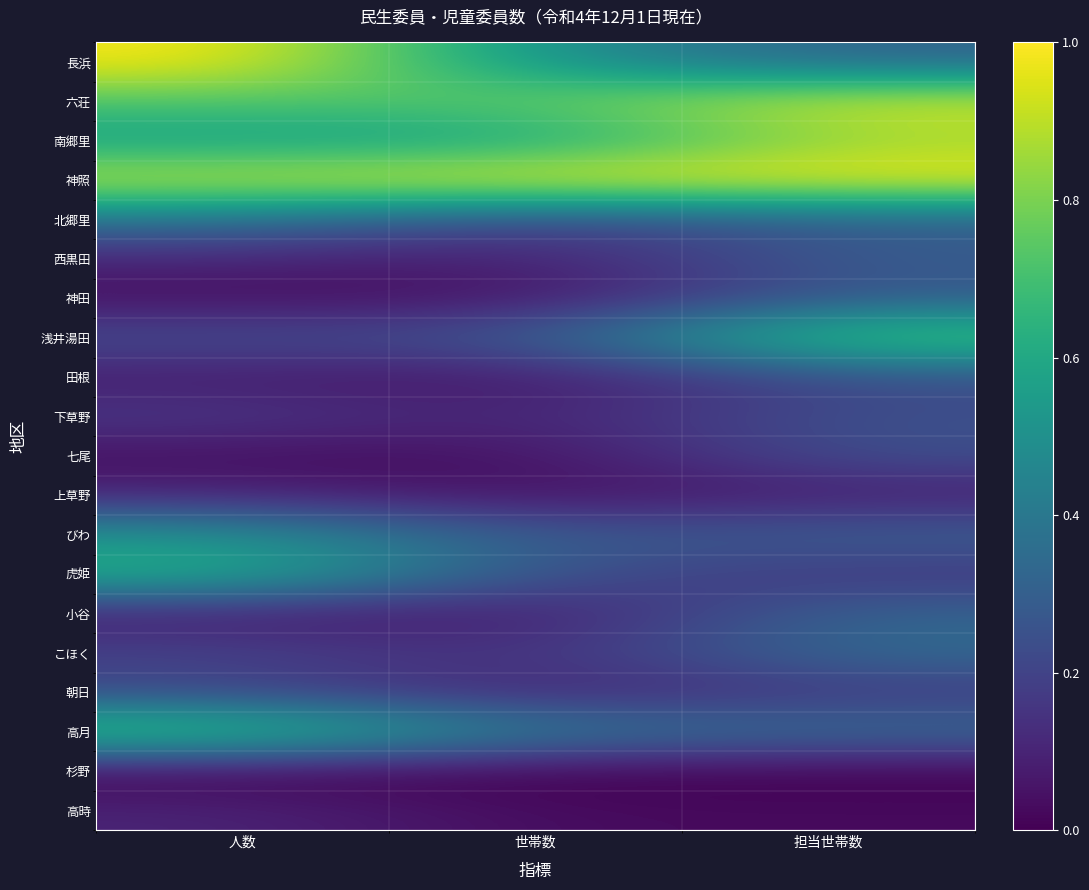

At which category does the chart reach its peak across all series?

人数